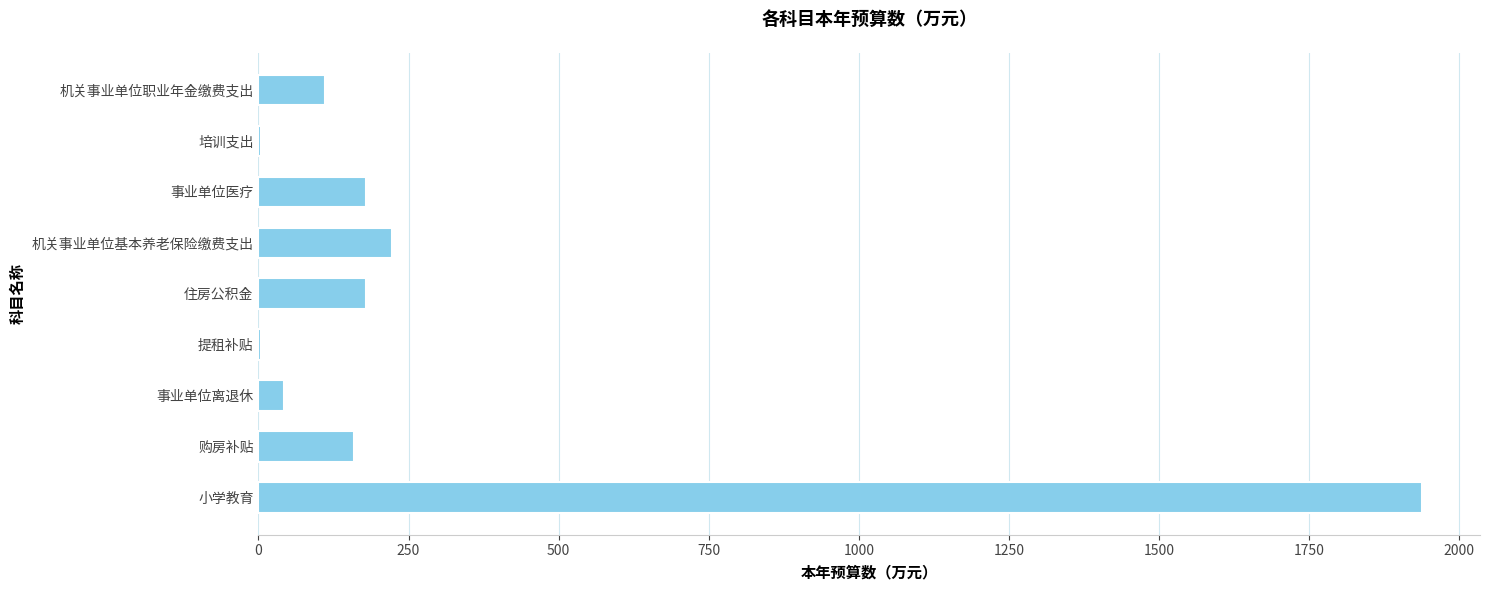

What is the maximum value shown in the chart?

1937.5